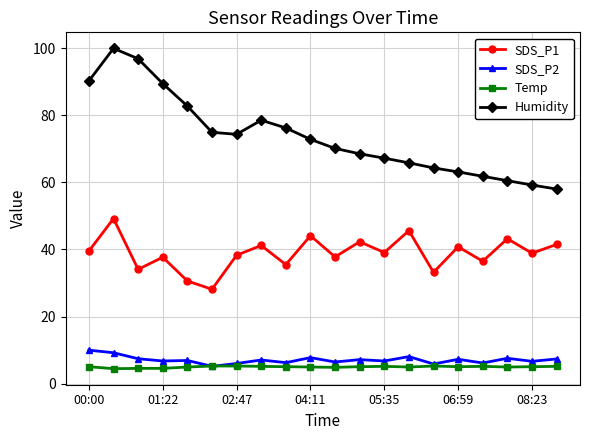

What is the minimum value shown in the chart?

4.5